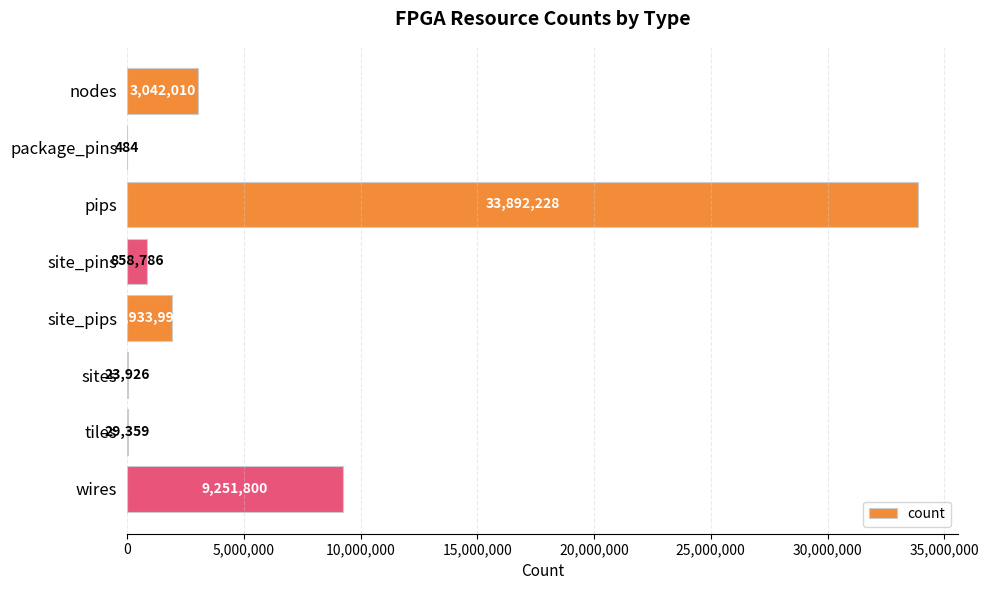

What is the greatest value displayed?

33892228